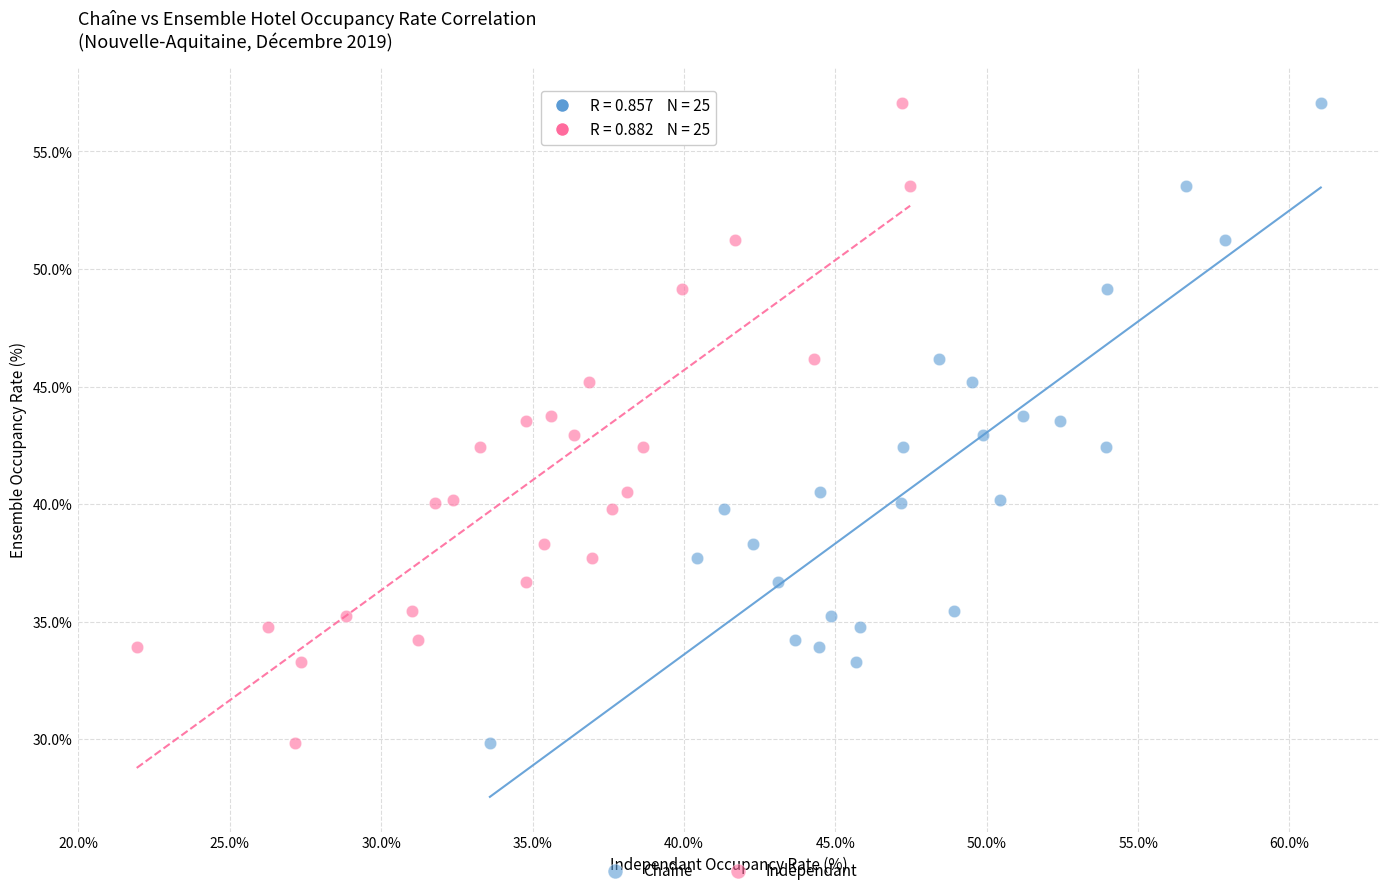

What are all the series names shown in the legend?

Chaîne, Indépendant